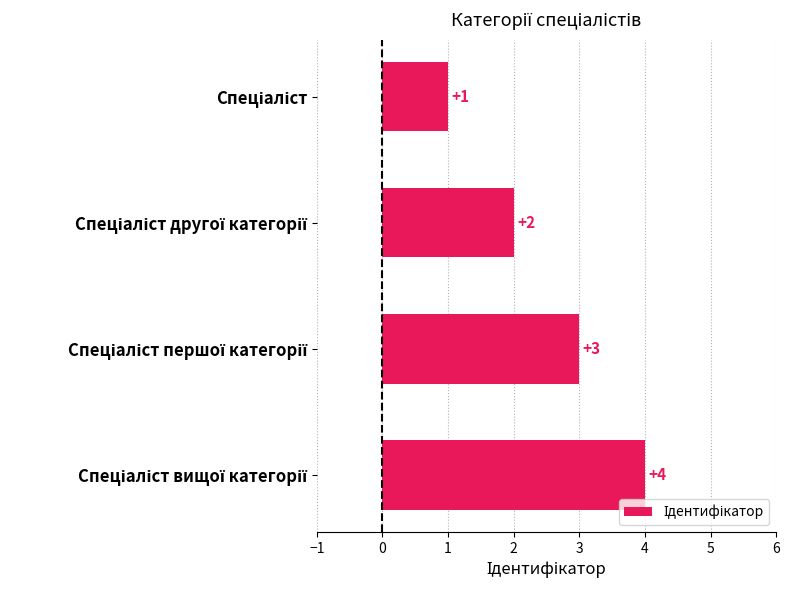

What is the difference between the maximum and minimum values?

3